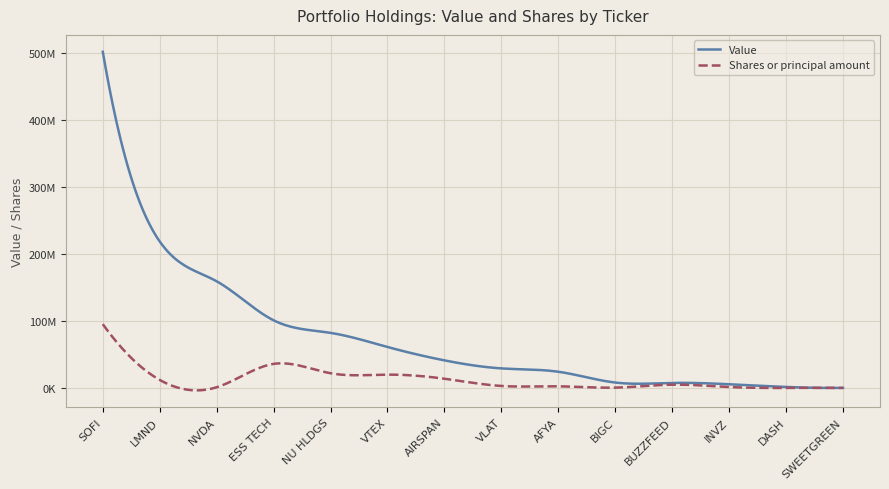

True or false: Value has more than 1 interior local peaks.

False